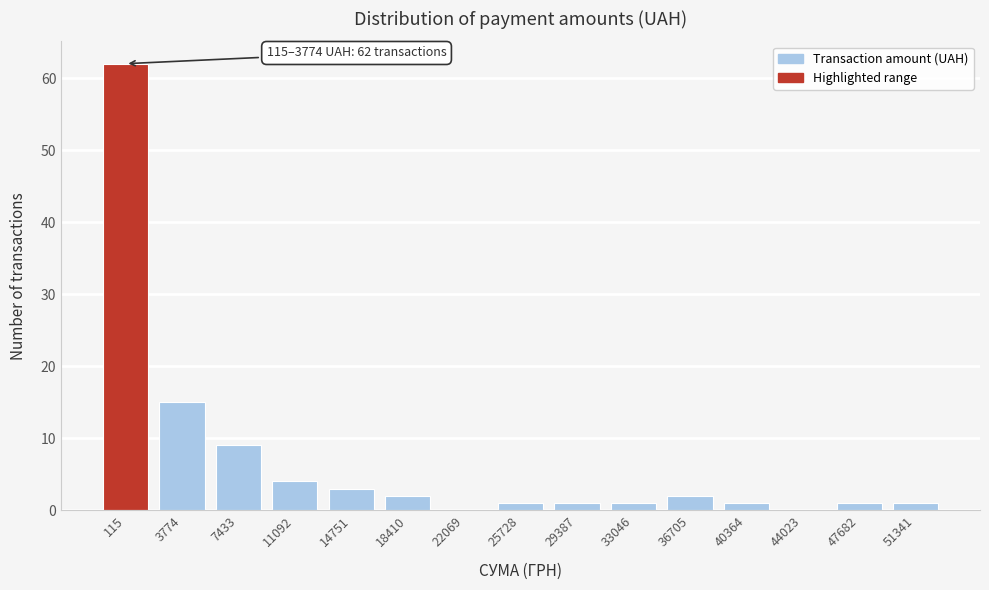

Reading left to right, transcribe all the data shown in this chart.

115=62	3774=15	7433=9	11092=4	14751=3	18410=2	22069=0	25728=1	29387=1	33046=1	36705=2	40364=1	44023=0	47682=1	51341=1